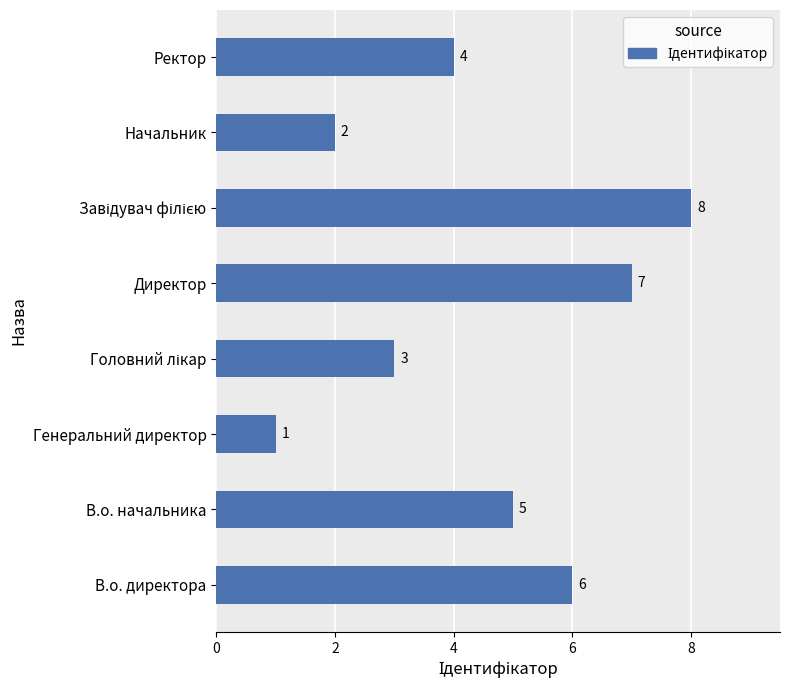

What is the maximum value shown in the chart?

8